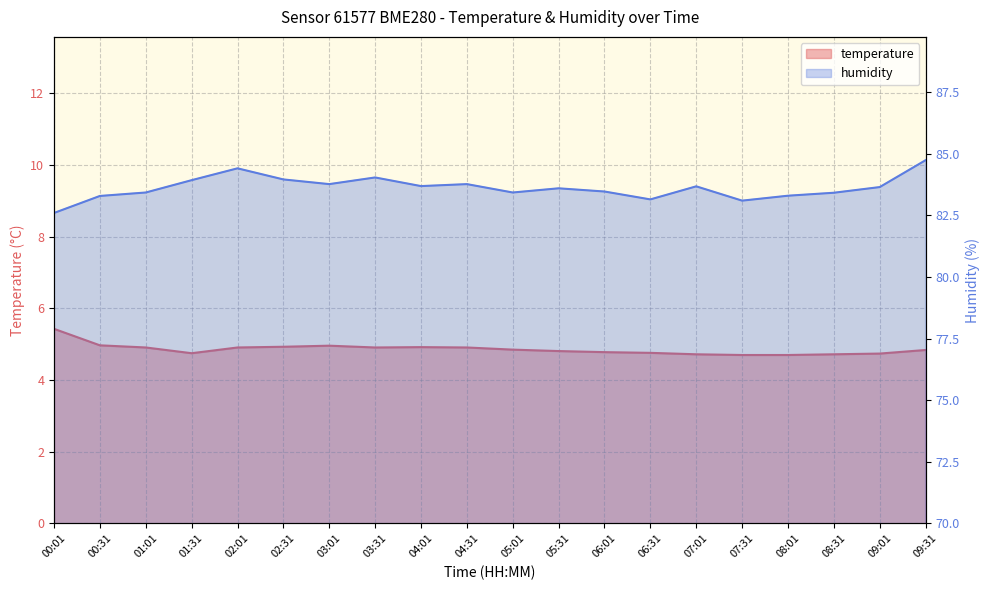

True or false: humidity has a value of 137.8 at 07:01.

False